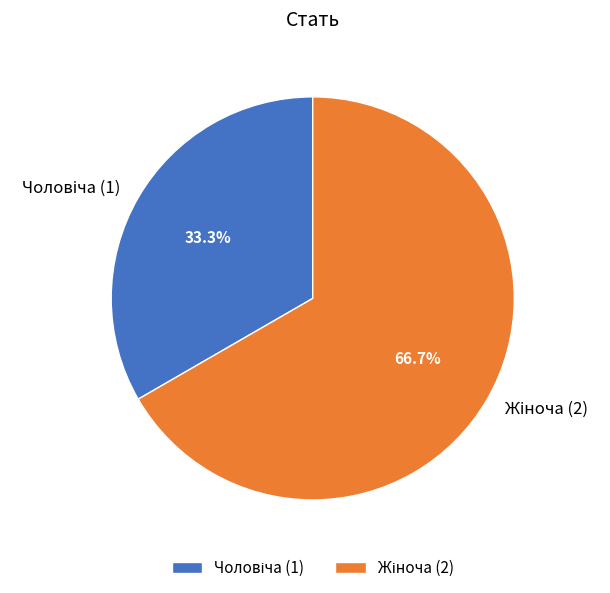

Is there a majority slice in this chart?

Yes